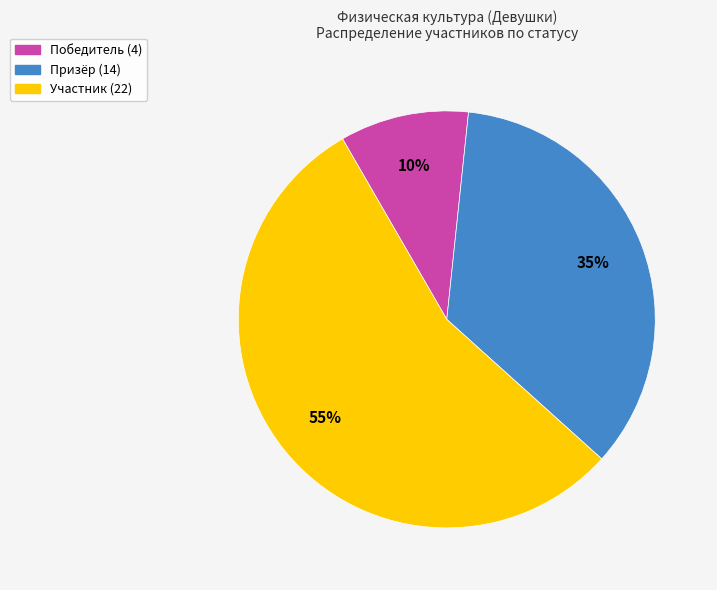

Is it true that Победитель is 24% of the pie?

False